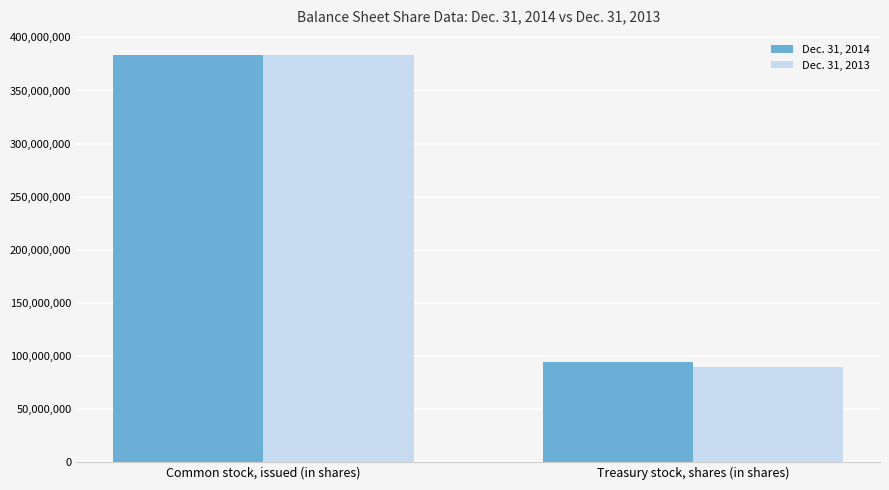

What is the difference between the maximum and minimum values in the Dec. 31, 2013 series?

294133864